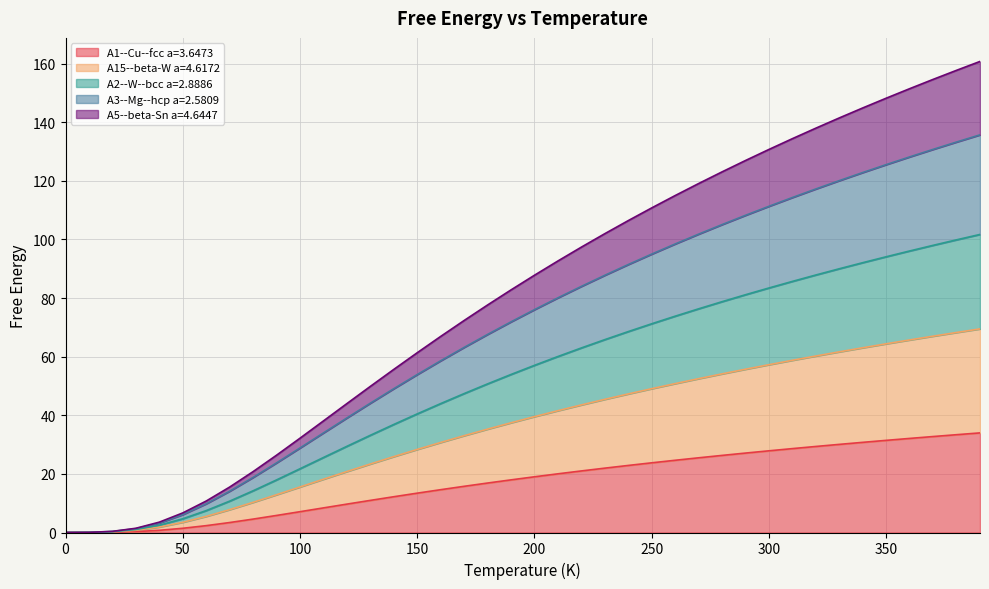

True or false: A1--Cu--fcc a=3.6473 has more than 2 interior local peaks.

False